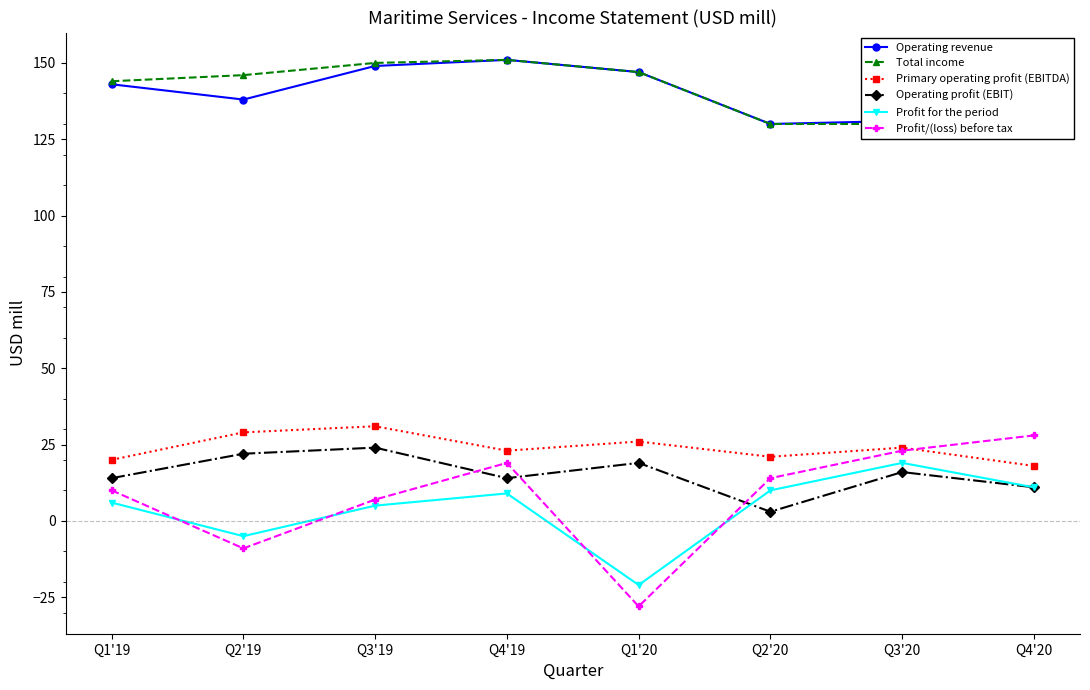

What is the greatest value displayed?

151